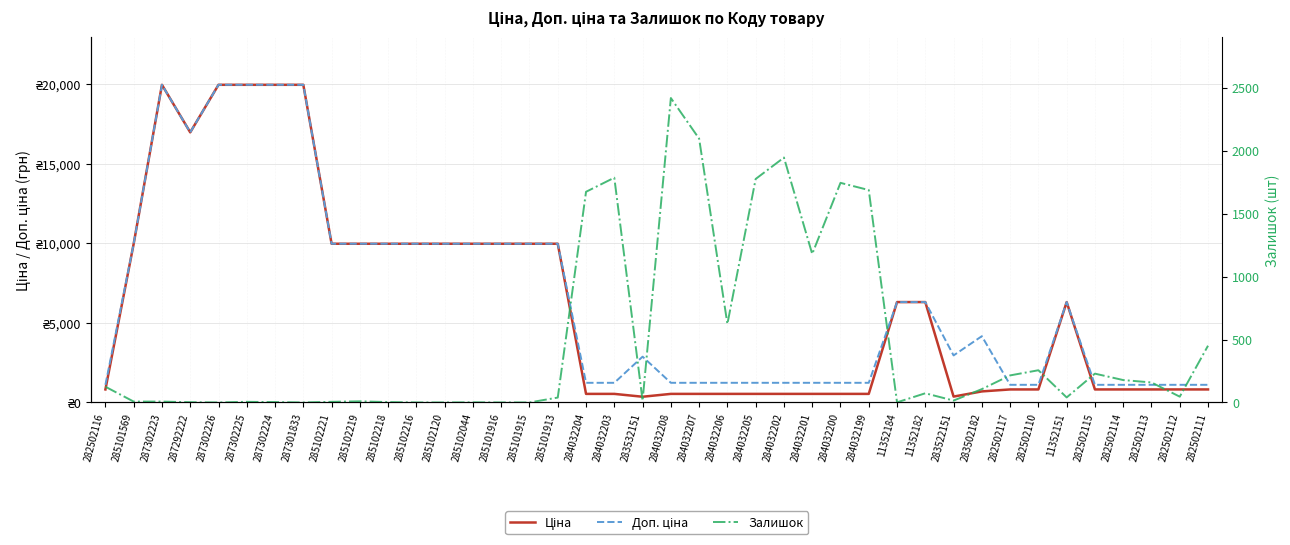

True or false: Ціна and Доп. ціна intersect in this chart.

False